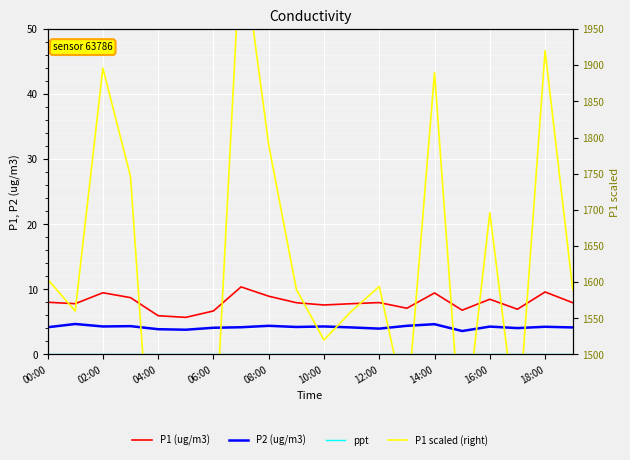

True or false: ppt and P2 (ug/m3) intersect in this chart.

False